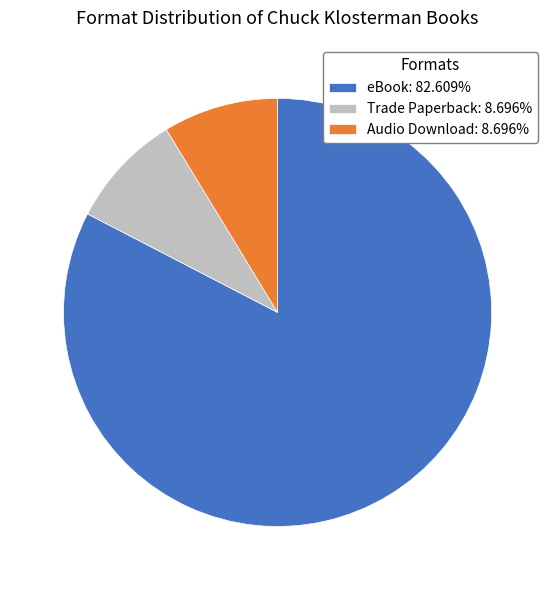

What is the ratio of the value at eBook to the value at Audio Download?

9.5